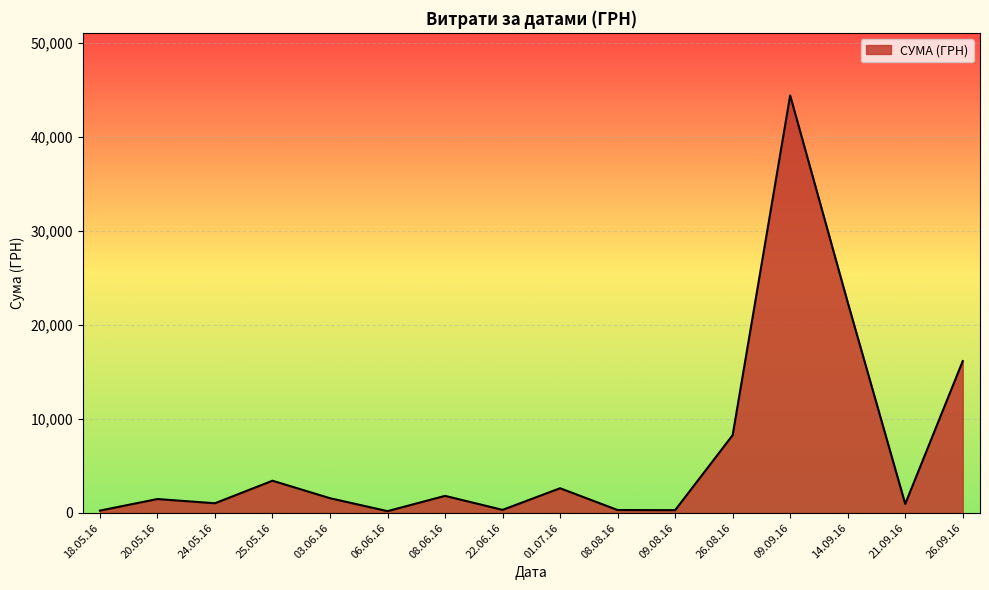

Is it true that the value at 03.06.16 is 1561.0?

True